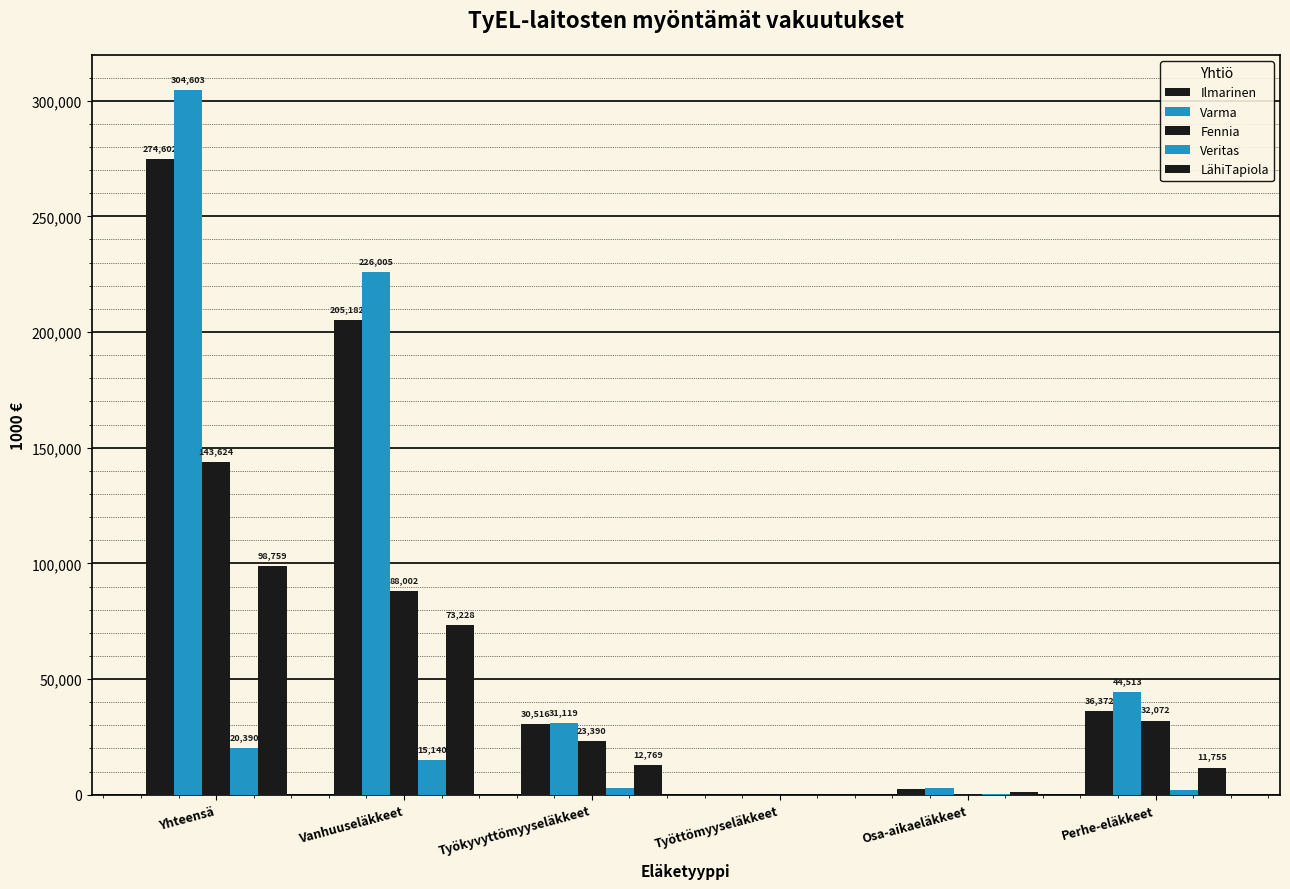

Count the number of data series in this chart.

5